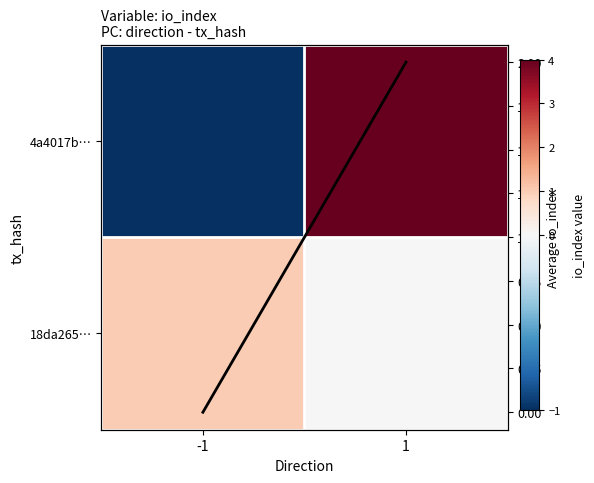

Rank the series at -1 from lowest to highest value.

4a4017b…, Column mean, 18da265…